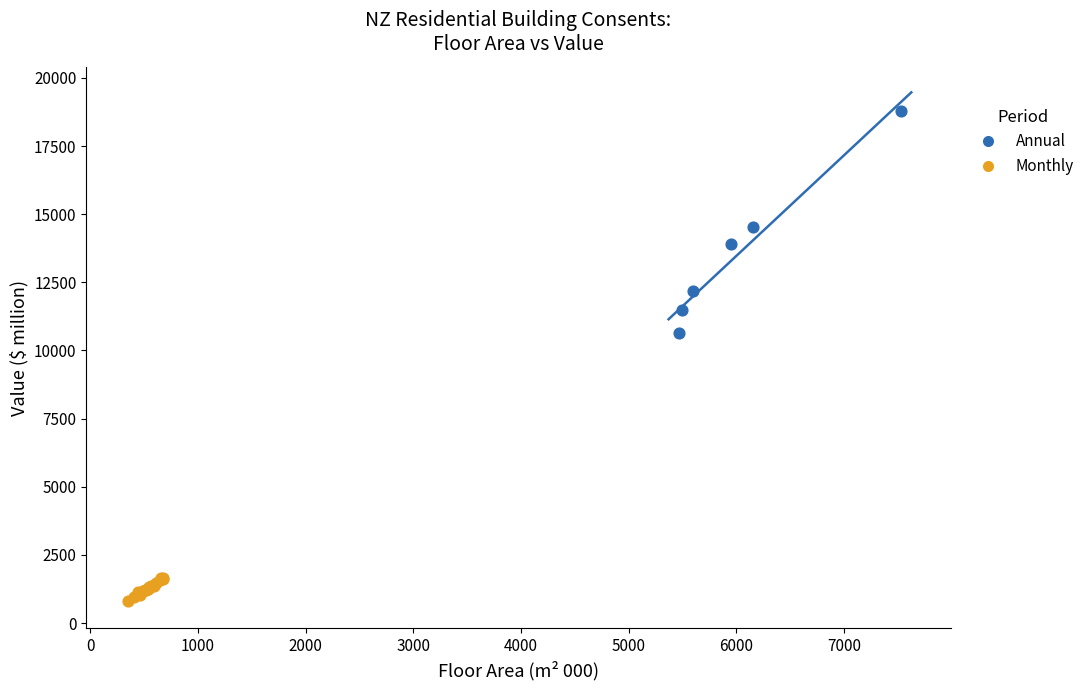

Which series reaches the minimum Y coordinate?

Monthly